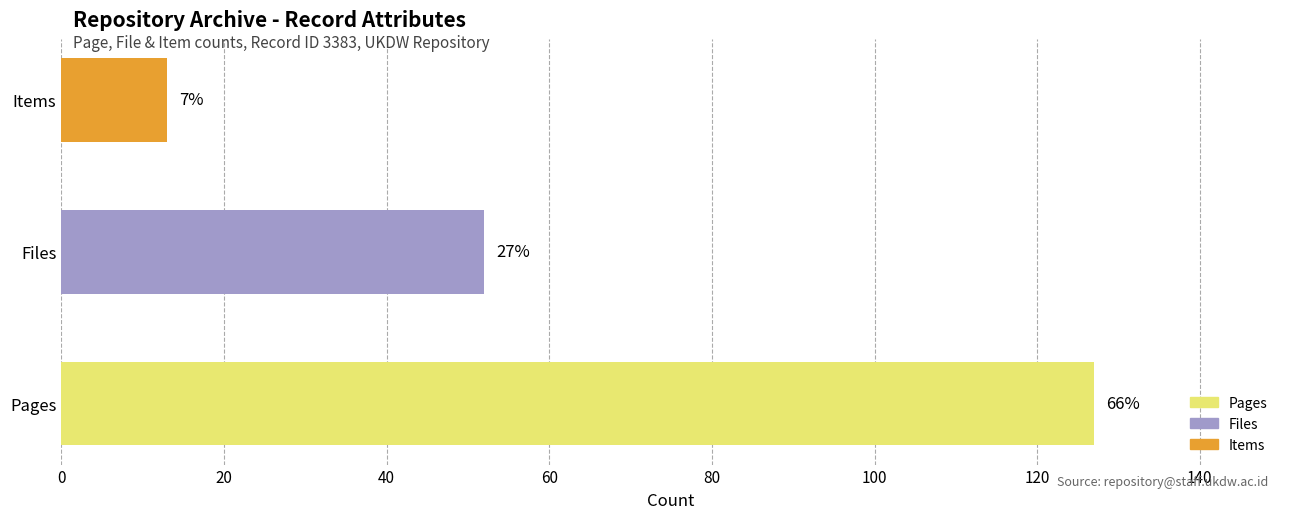

Are the bars horizontal?

Yes